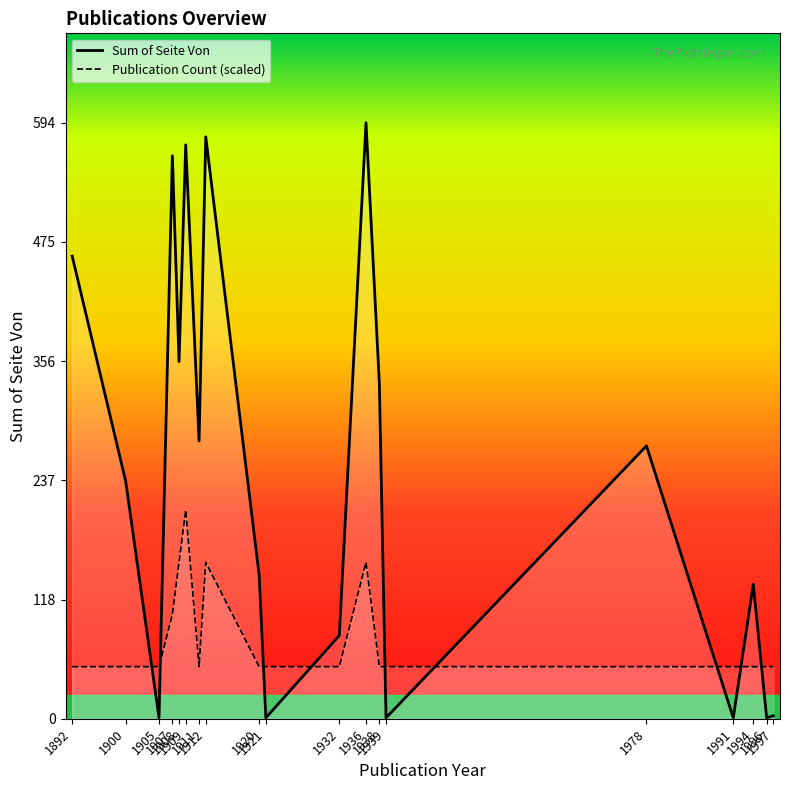

What is the sum of all Sum of Seite Von values?

4612.0